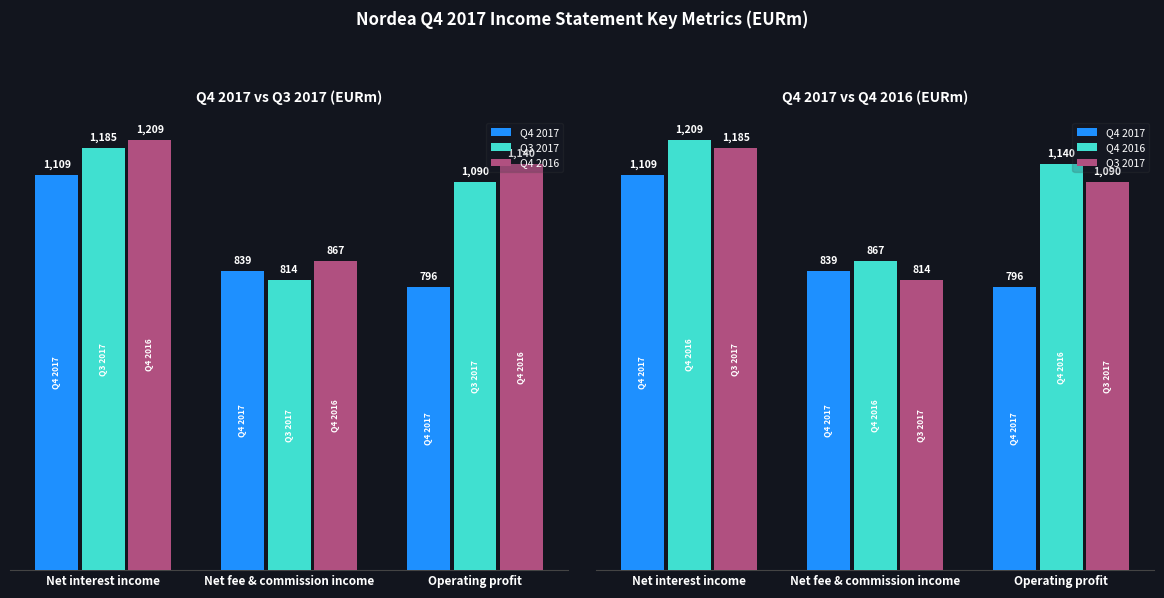

Rank the categories by Q3 2017 value from highest to lowest.

Net interest income, Operating profit, Net fee & commission income